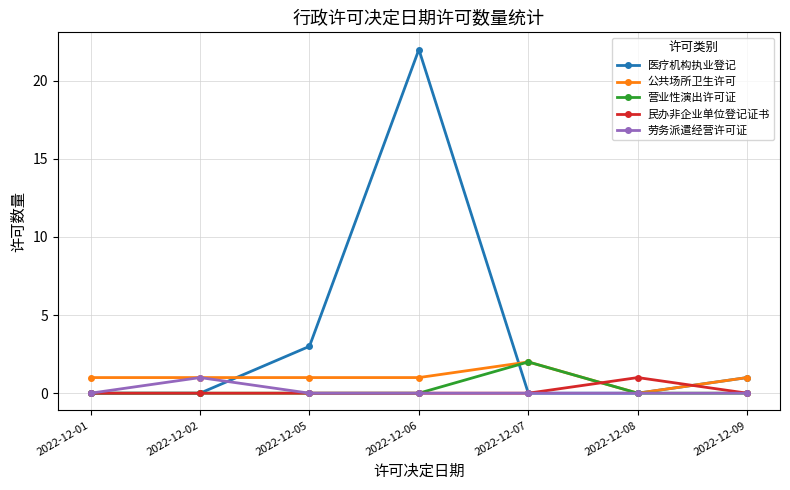

True or false: 营业性演出许可证 has more than 2 points higher than both neighbors.

False